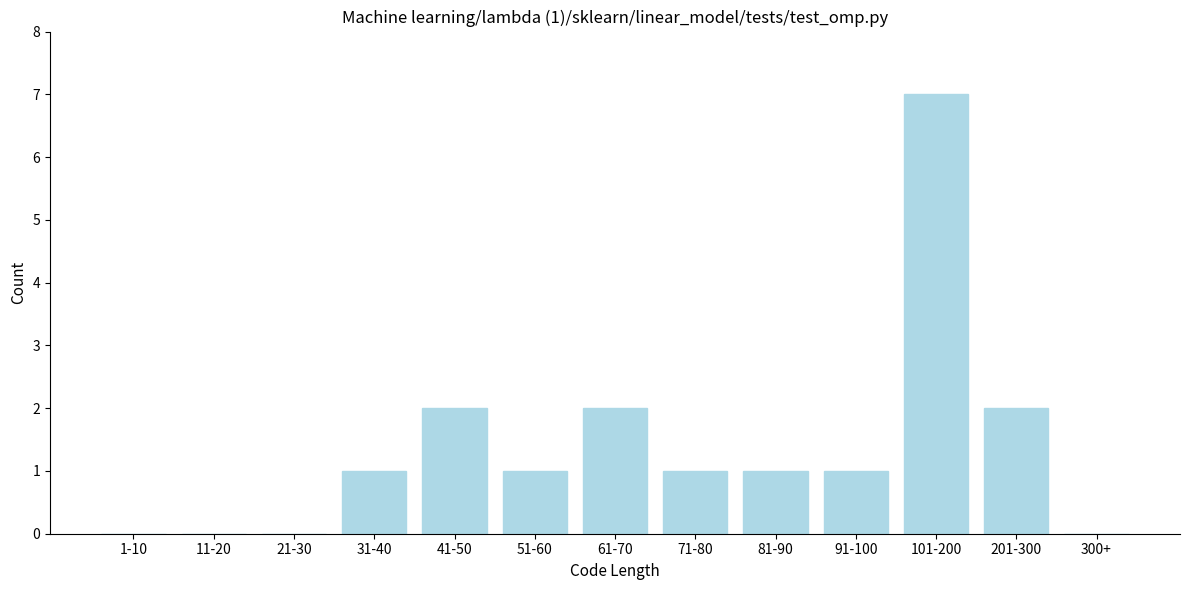

Reading right to left, list all the values displayed in this chart.

300+=0	201-300=2	101-200=7	91-100=1	81-90=1	71-80=1	61-70=2	51-60=1	41-50=2	31-40=1	21-30=0	11-20=0	1-10=0